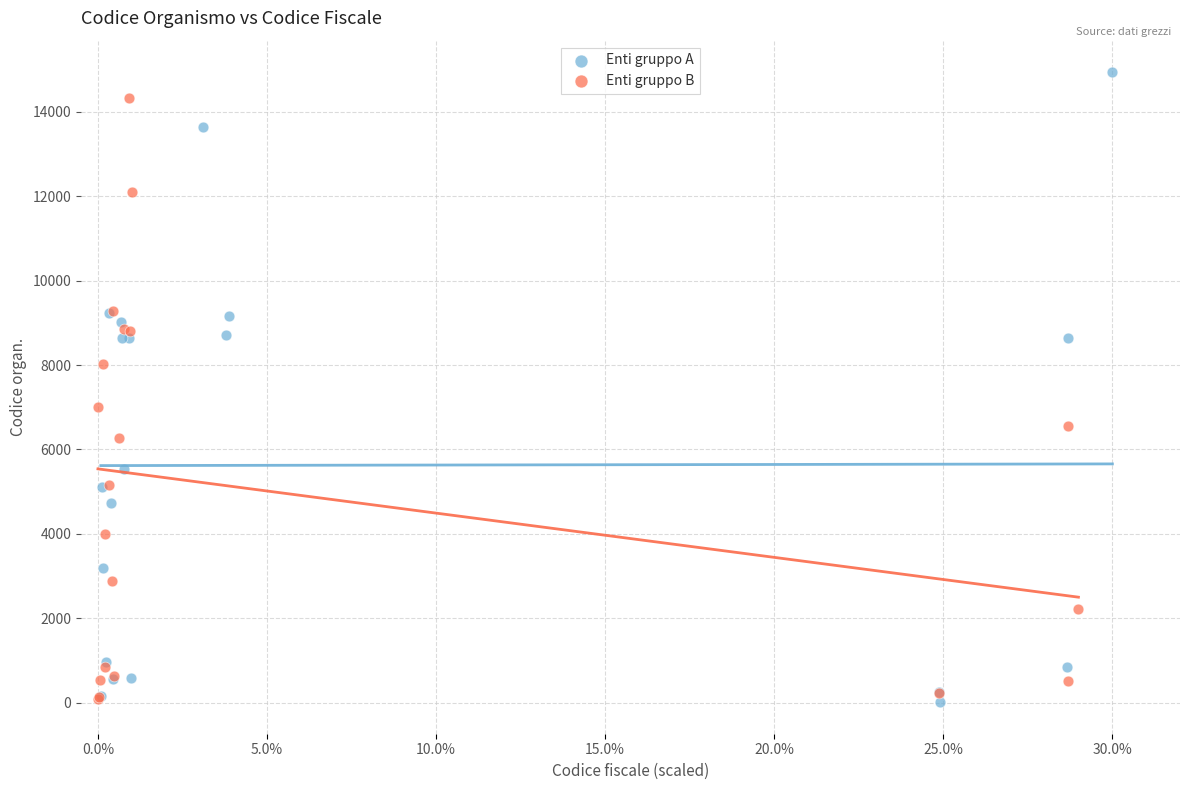

Which series reaches the maximum Y coordinate?

Enti gruppo A